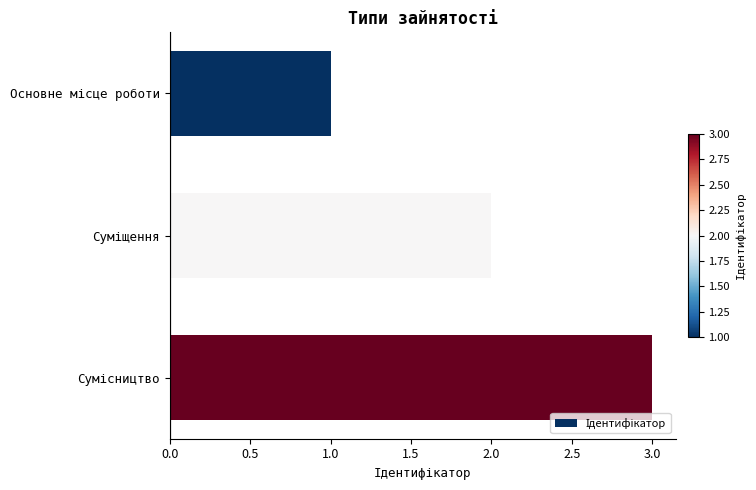

What is the sum of all values?

6